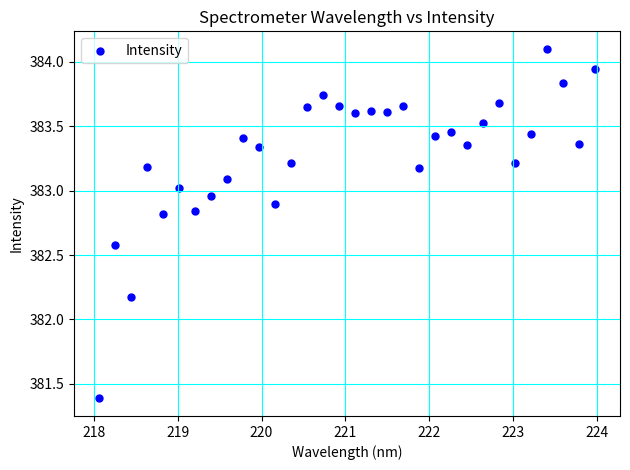

What is the range of X values (max minus min)?

5.9